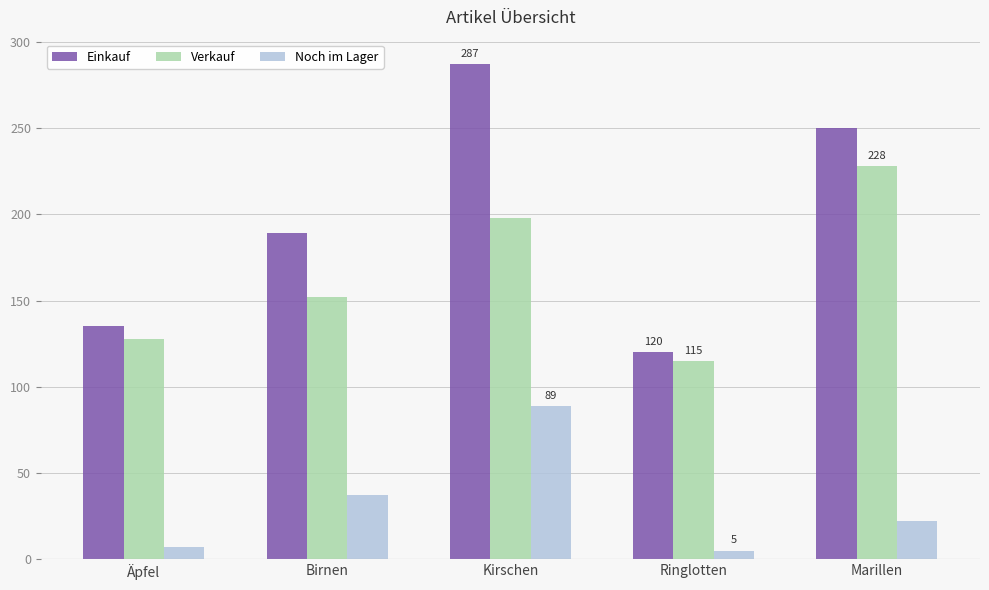

How many categories are shown in the chart?

5